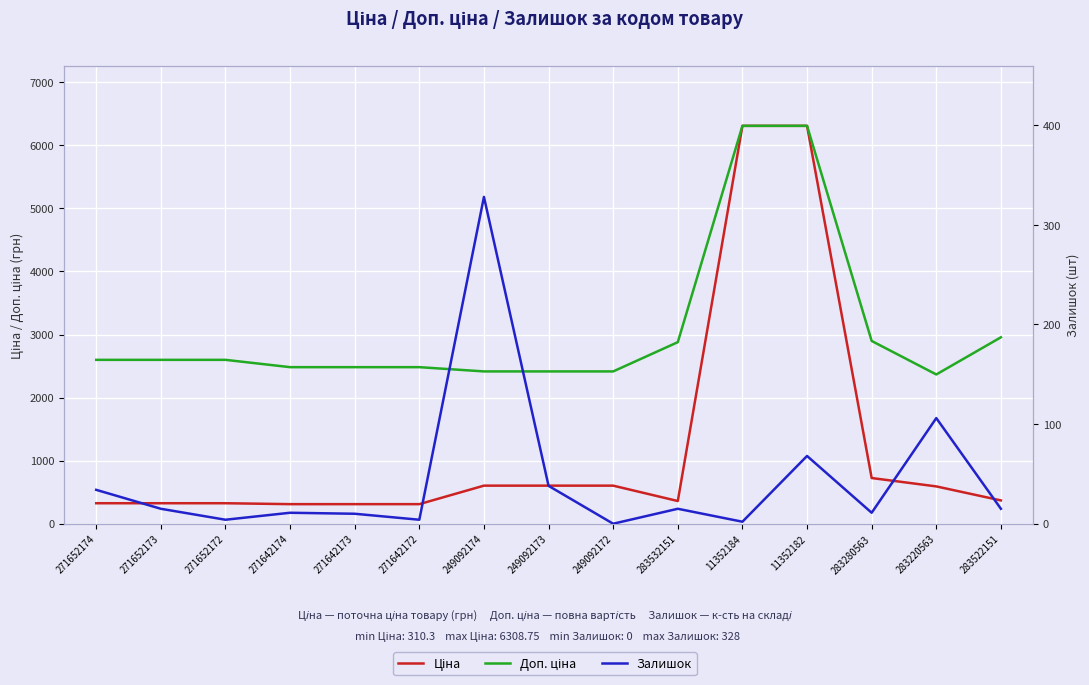

Is it true that Залишок equals 24.3 at 271652173?

False